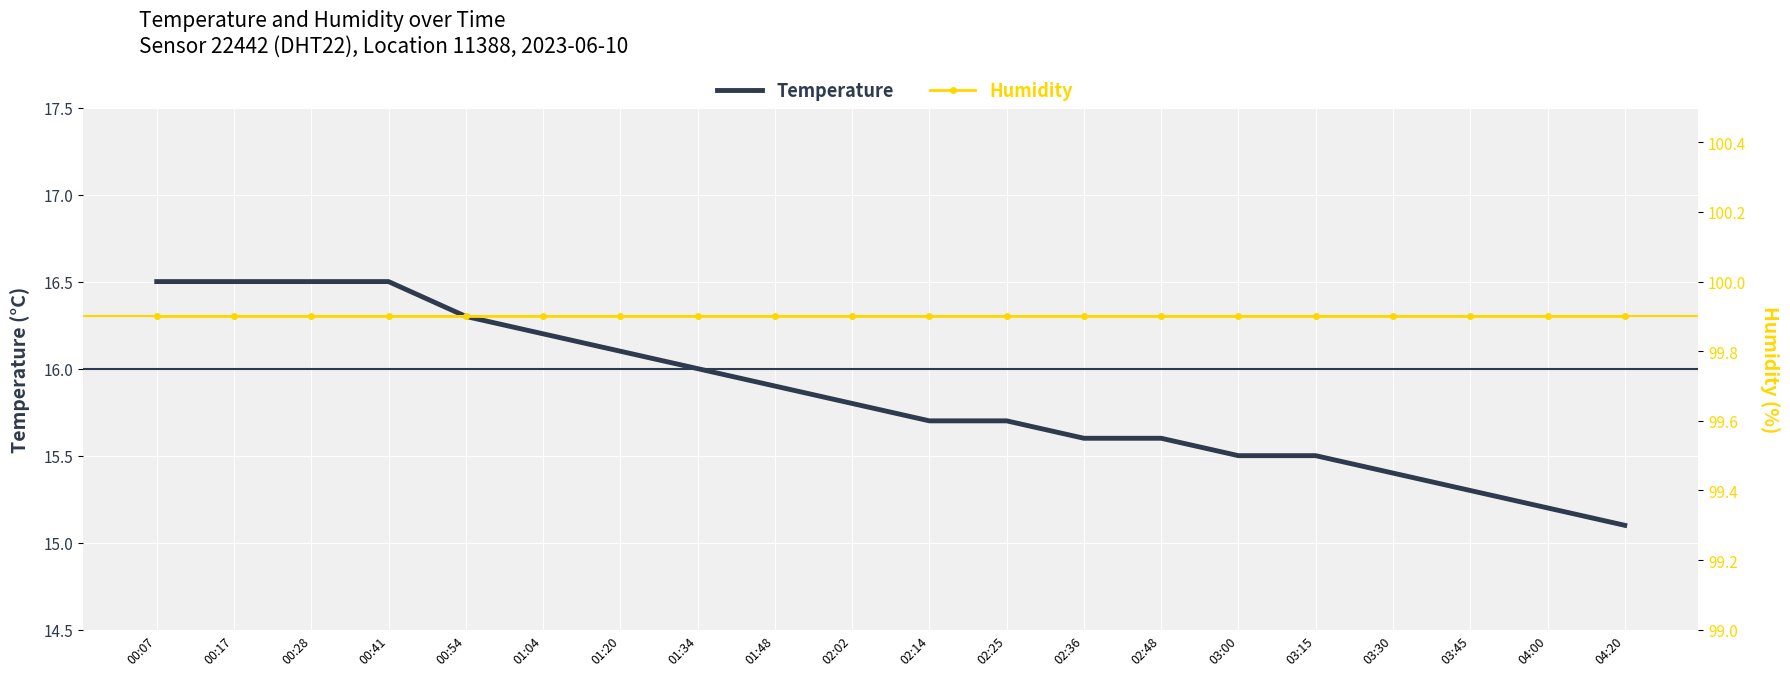

The value of Humidity at 00:41 is 99.9. True or false?

True